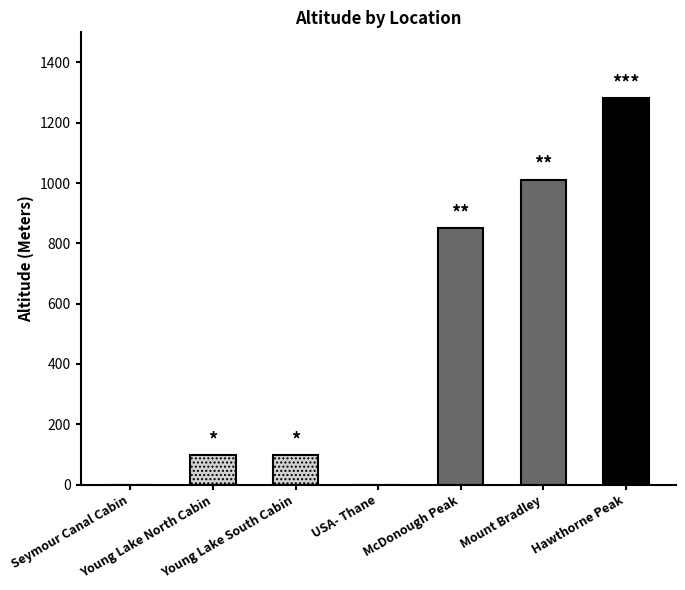

What is the difference between the maximum and minimum values?

1281